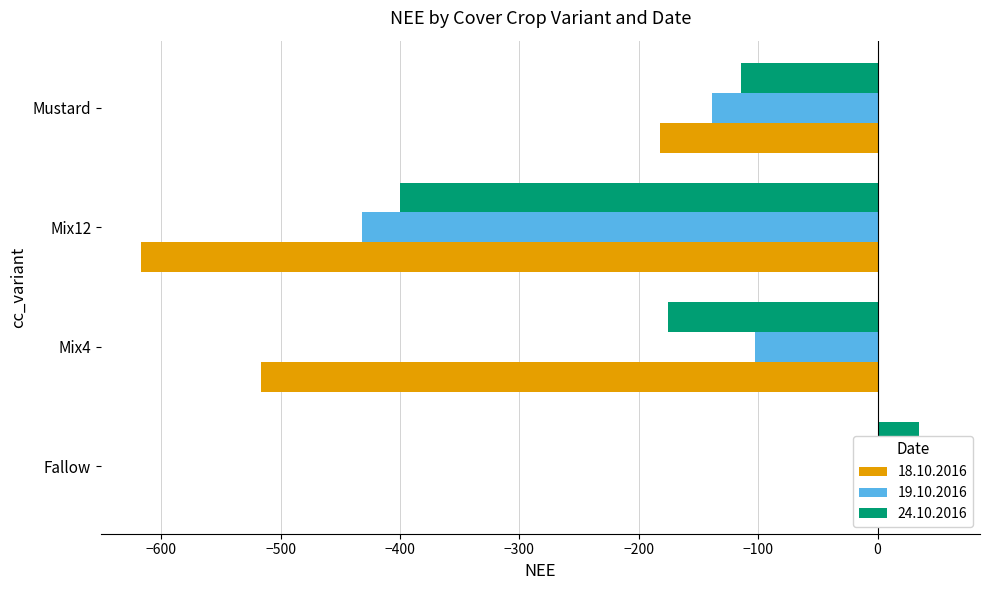

How many groups of bars are there?

4